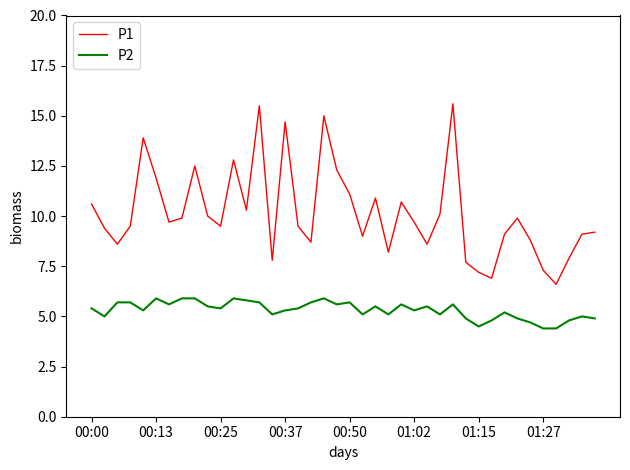

Rank the series by their maximum value, from lowest to highest.

P2, P1